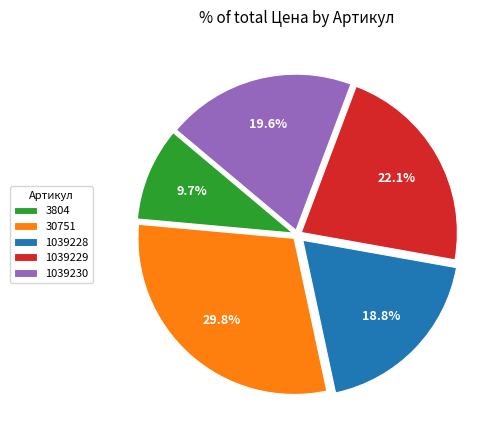

Is there a majority slice in this chart?

No